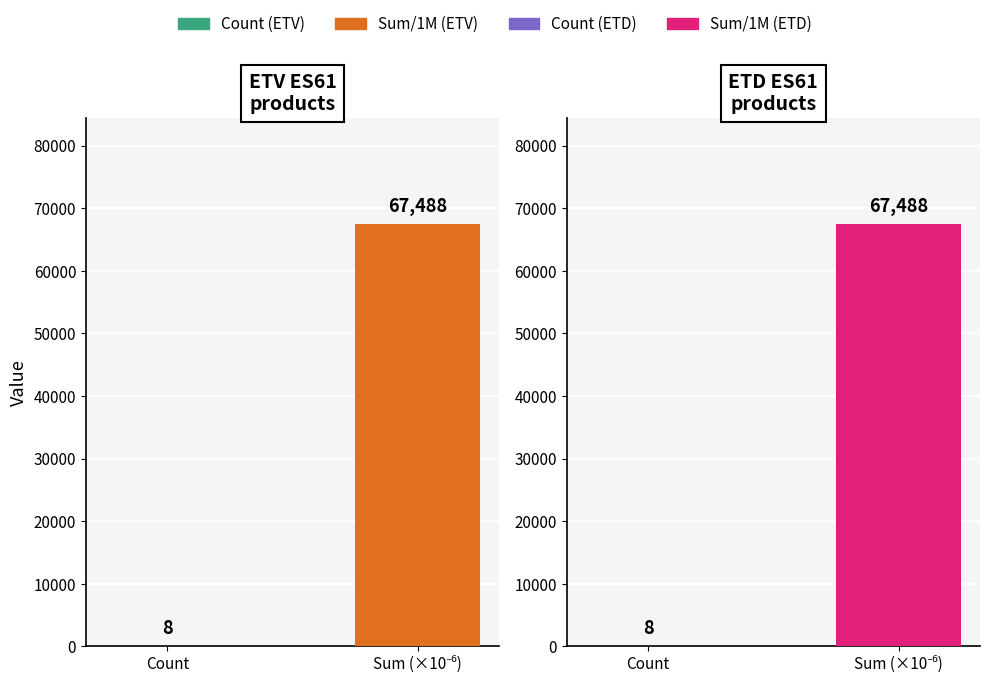

What is the greatest value displayed?

67488.2